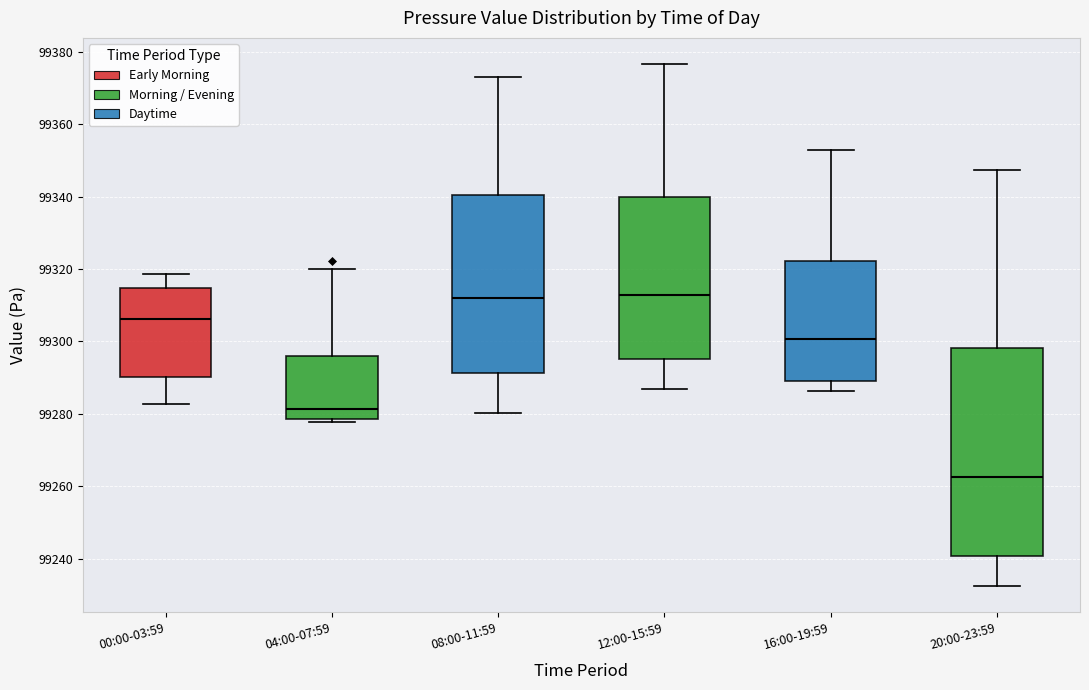

Comparing the boxes themselves (not the whiskers), which one is the tallest?

20:00-23:59